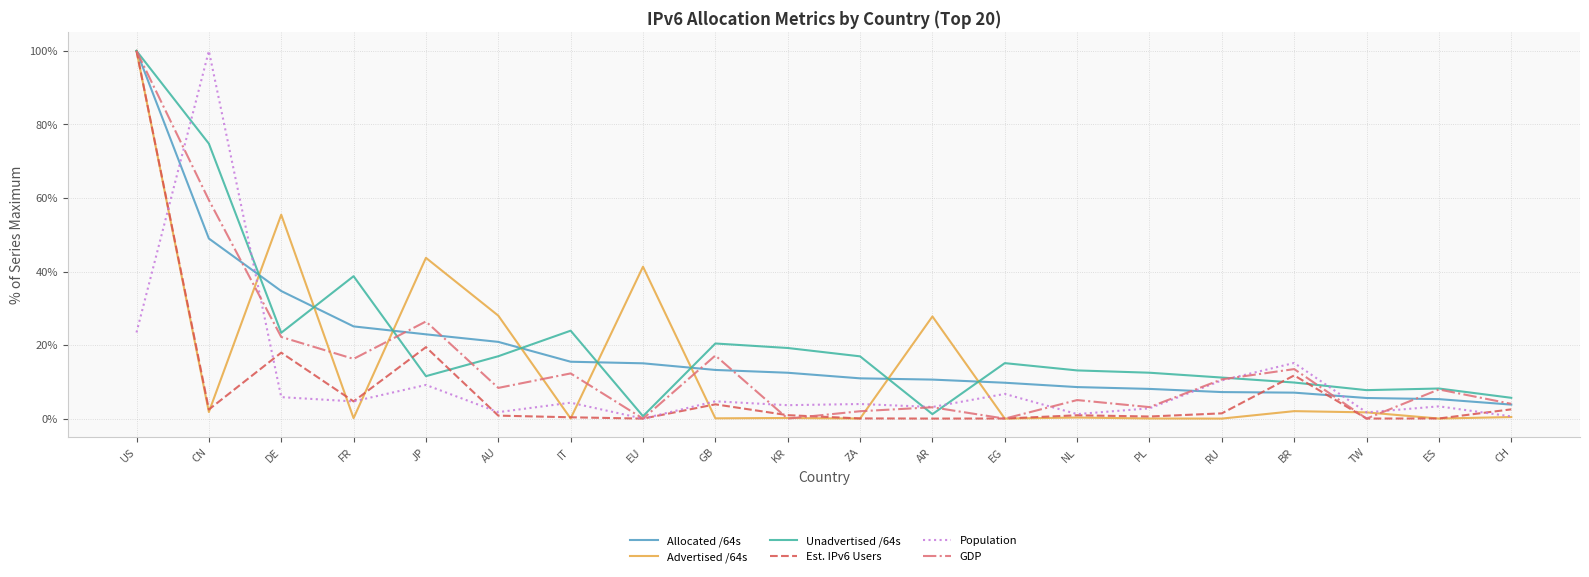

At which category does GDP reach its first local peak?

JP